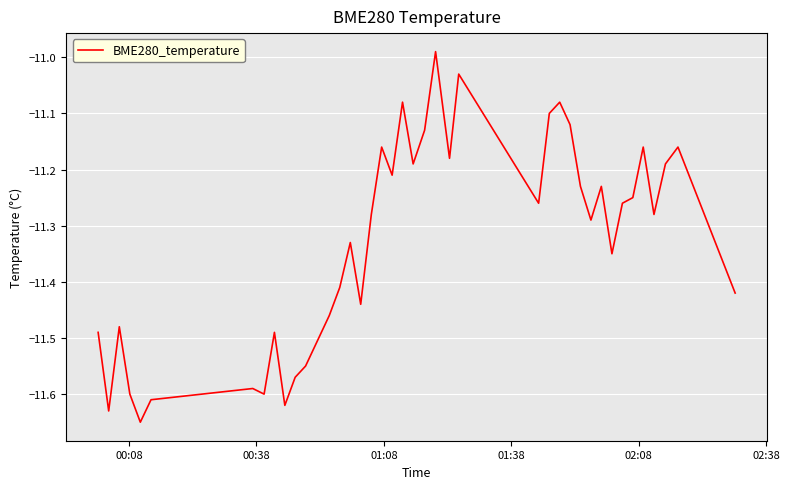

What is the difference between the maximum and minimum values?

0.7